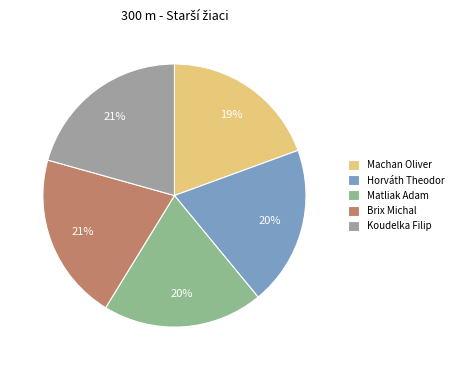

What is the largest slice in the pie chart?

Koudelka Filip